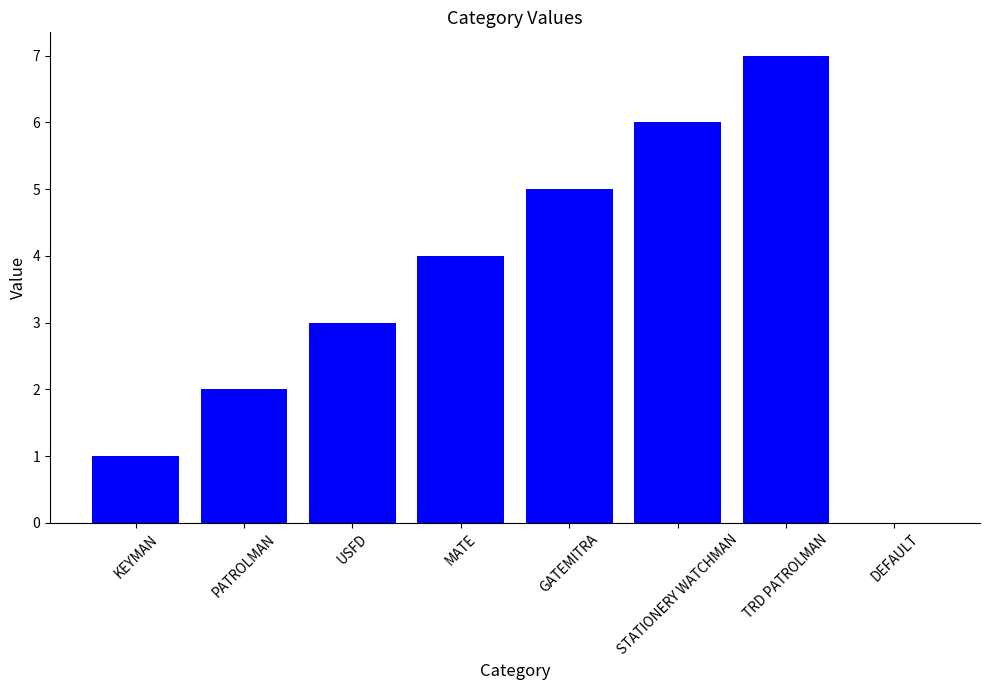

What is the greatest value displayed?

7